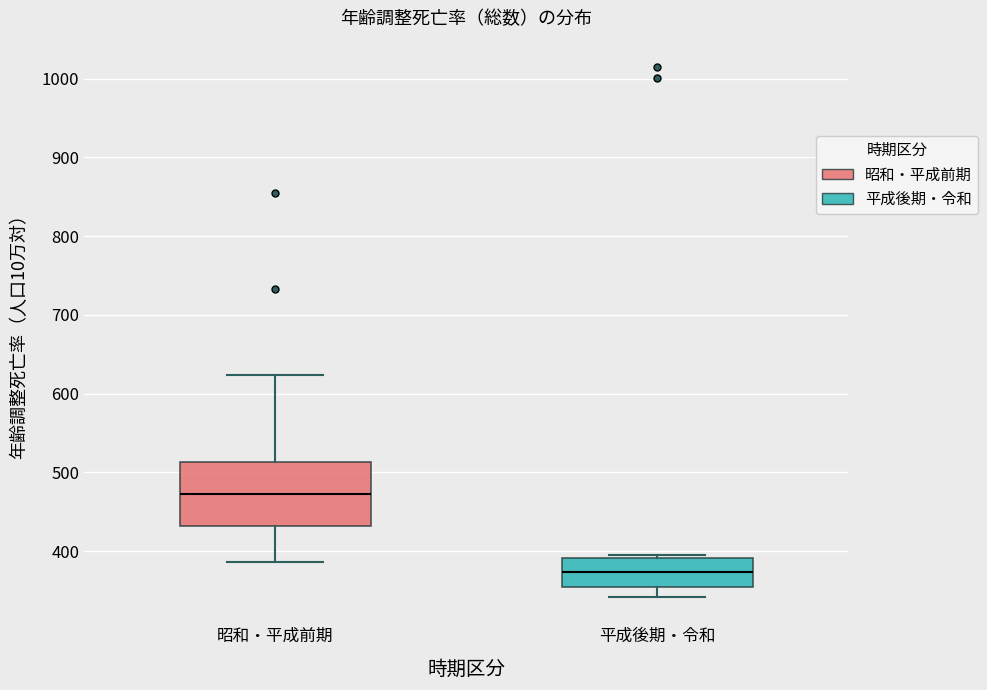

Where does the median line of the box for 昭和・平成前期 sit on the y-axis? The values are not printed on the chart, so give them approximately, as read against the axis.

470